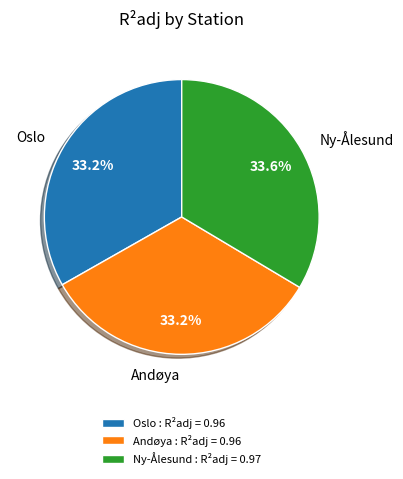

Count the number of slices in the pie.

3